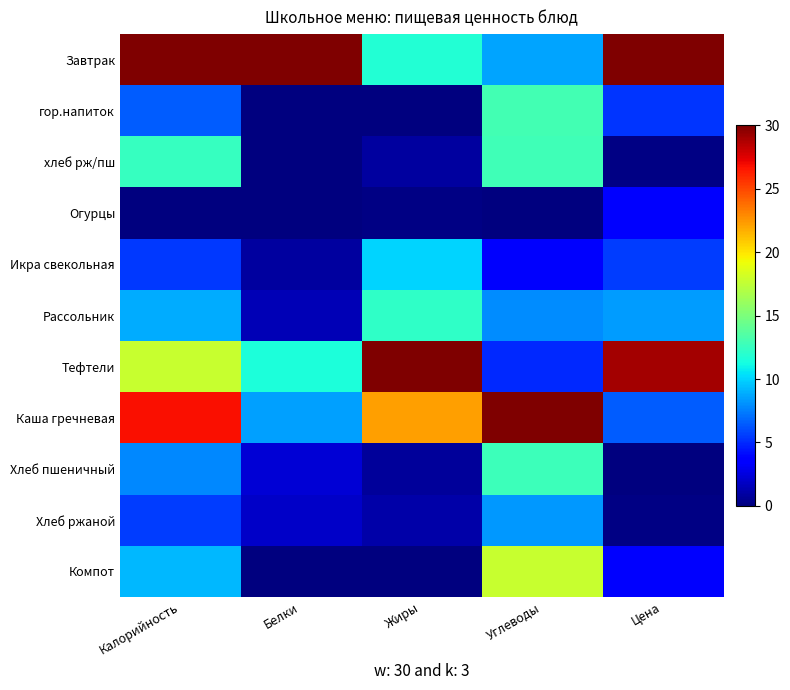

At which category does the chart reach its peak across all series?

Калорийность